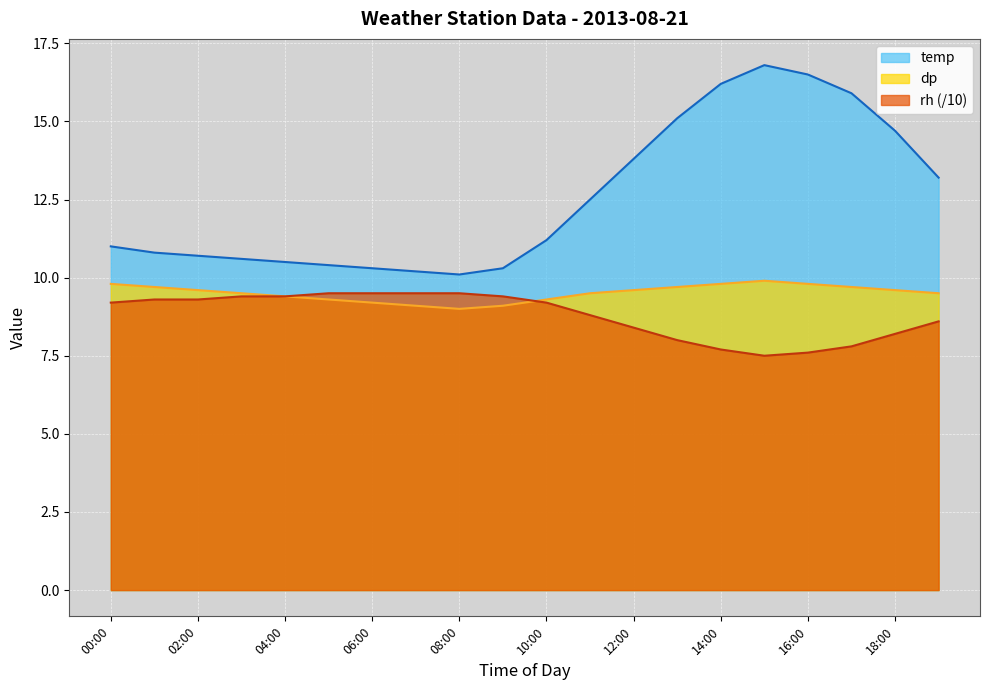

What position from the left is 06:00?

7